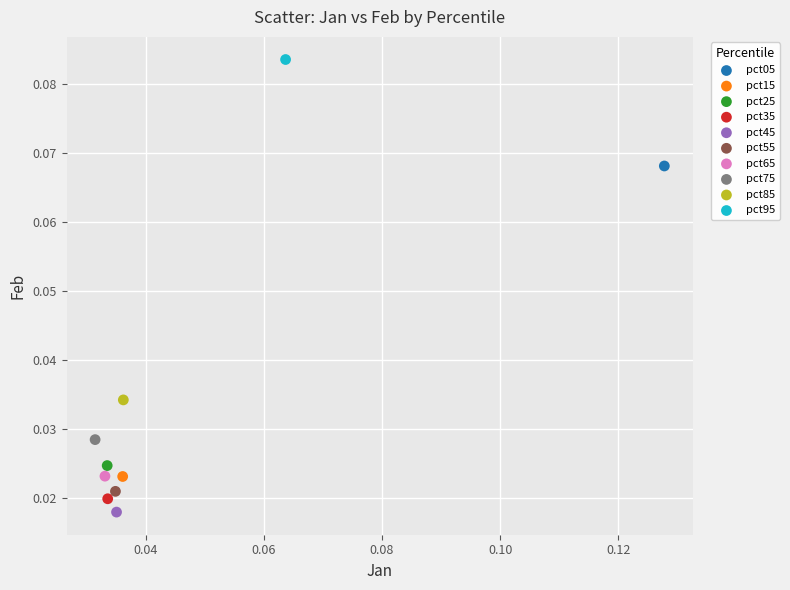

What are all the series names shown in the legend?

pct05, pct15, pct25, pct35, pct45, pct55, pct65, pct75, pct85, pct95